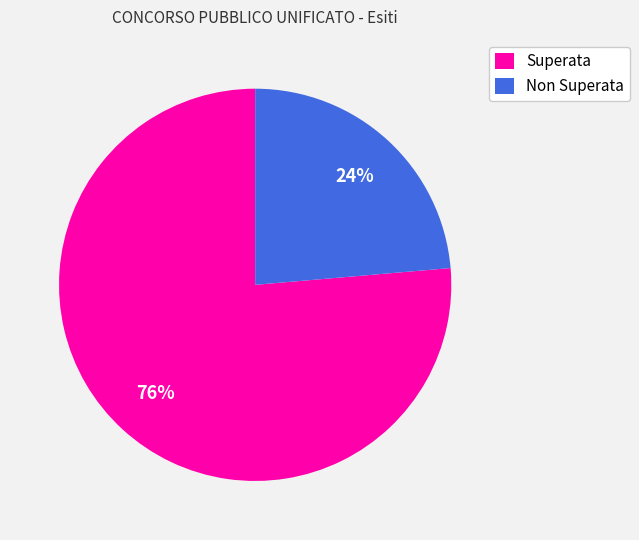

To the nearest percent, what is the average slice percentage?

50%